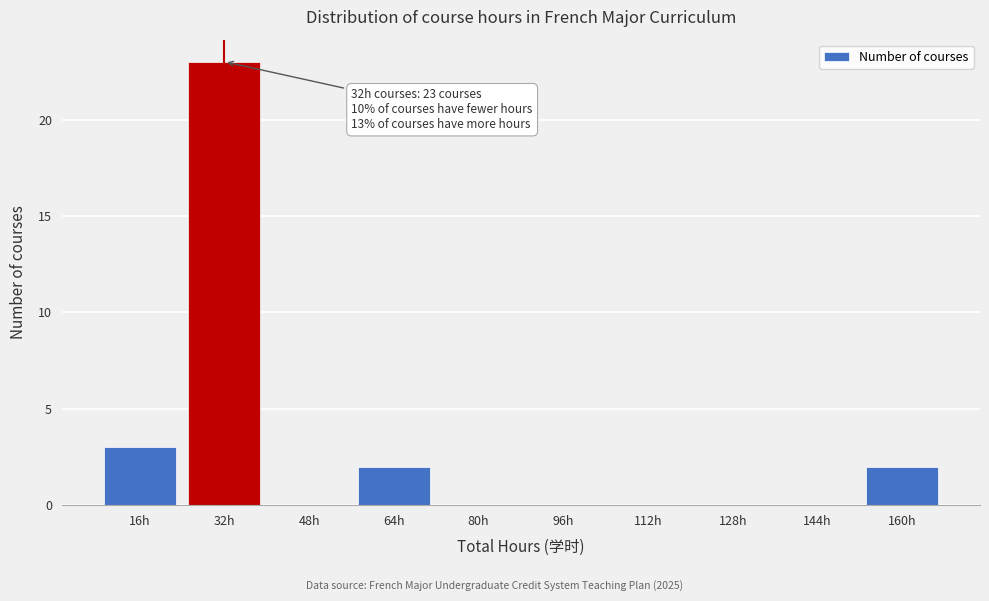

Reading left to right, list all the values displayed in this chart.

16h=3	32h=23	48h=0	64h=2	80h=0	96h=0	112h=0	128h=0	144h=0	160h=2